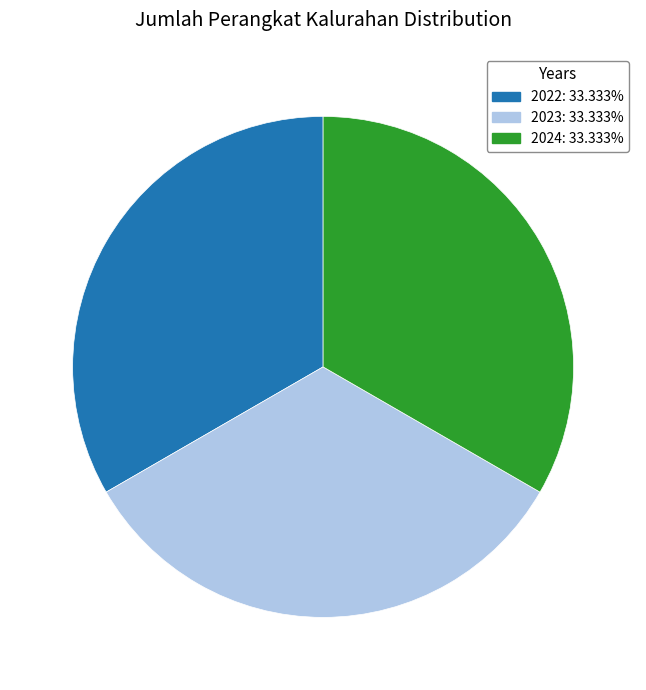

Is there a majority slice in this chart?

No